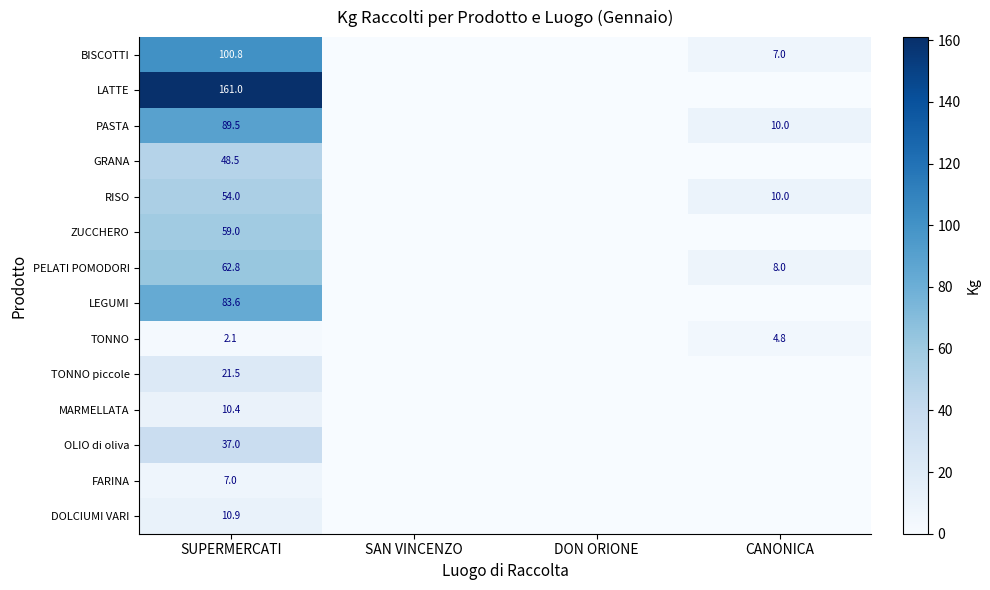

What is the difference between the maximum and minimum values in the DOLCIUMI VARI series?

10.9